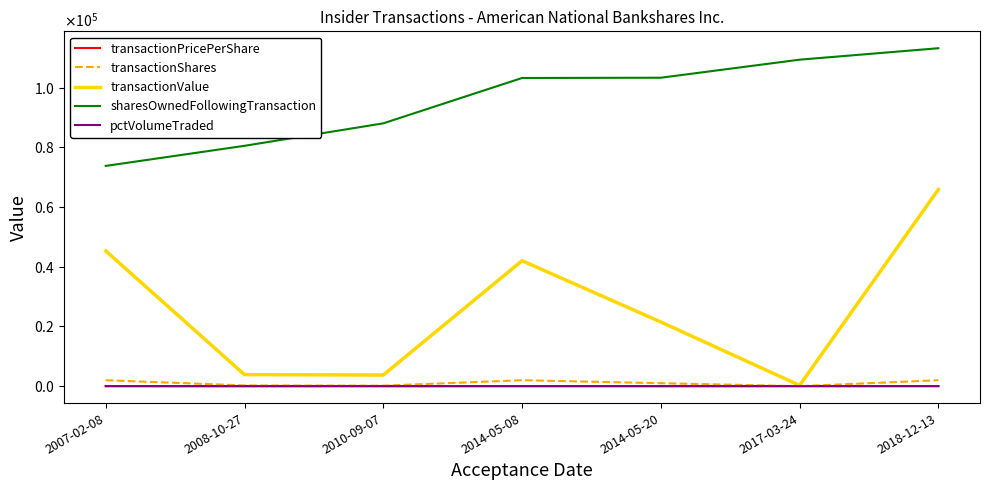

Where does the transactionShares series first go above 1000?

2007-02-08